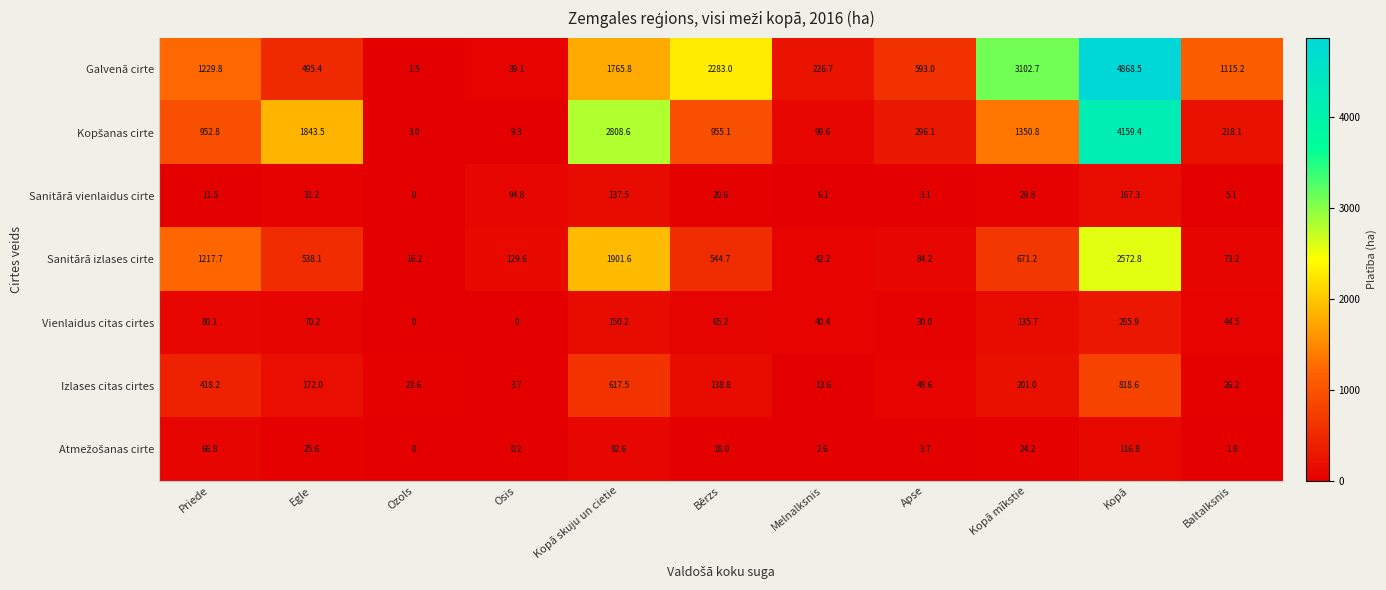

How many values in the Sanitārā vienlaidus cirte series exceed 20?

6